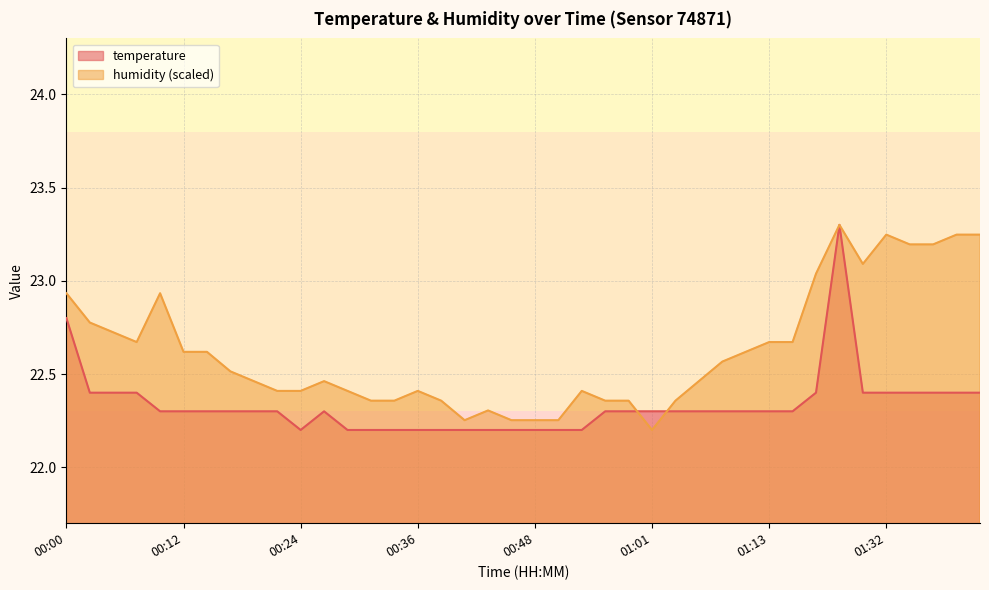

How many series are shown in this chart?

2